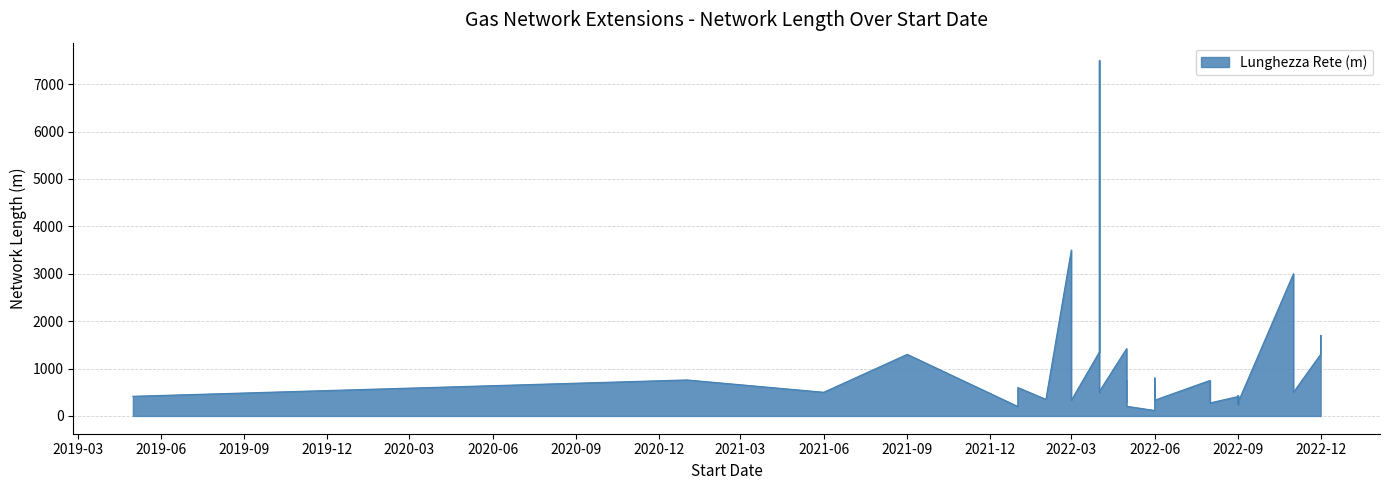

Rank the categories by value from highest to lowest.

8, 5, 2, 11, 1, 0, 3, 6, 7, 30, 13, 23, 33, 32, 25, 26, 28, 29, 4, 12, 18, 35, 17, 14, 27, 19, 37, 31, 10, 21, 22, 20, 36, 34, 15, 24, 9, 16